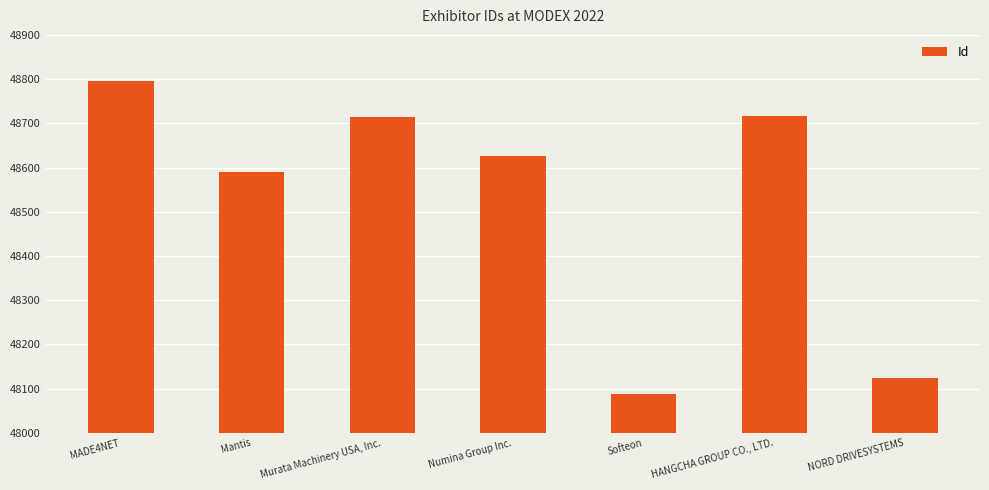

What is the approximate value at Murata Machinery USA, Inc.?

48715